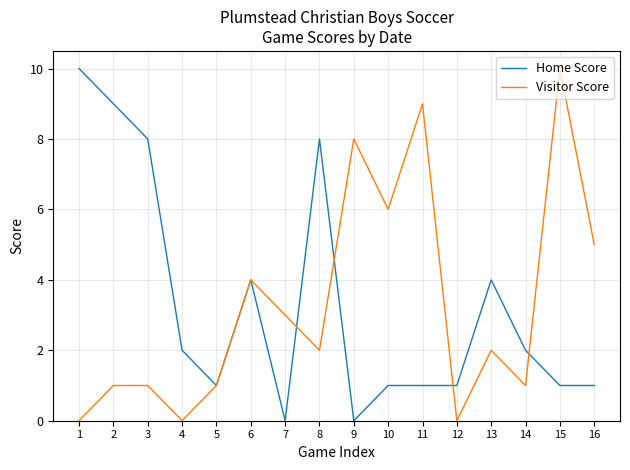

True or false: Home Score and Visitor Score intersect in this chart.

True